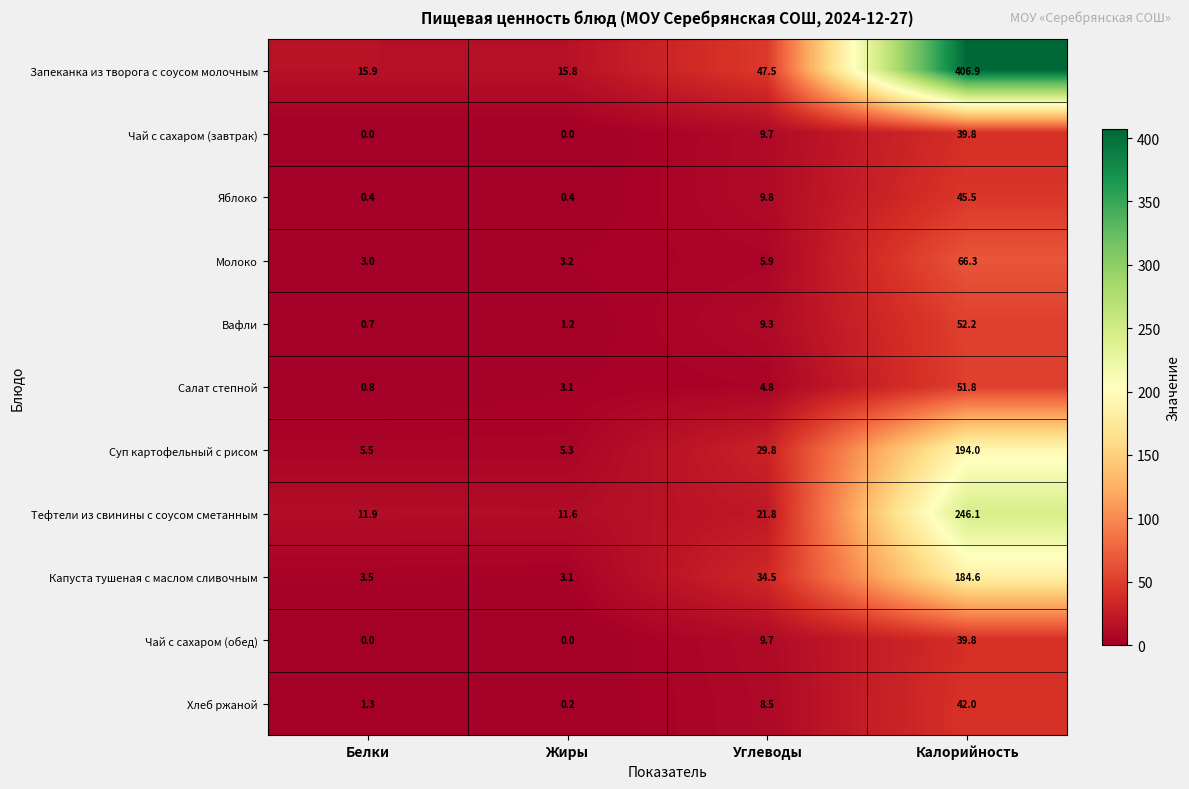

Read the Хлеб ржаной value at Белки.

1.3